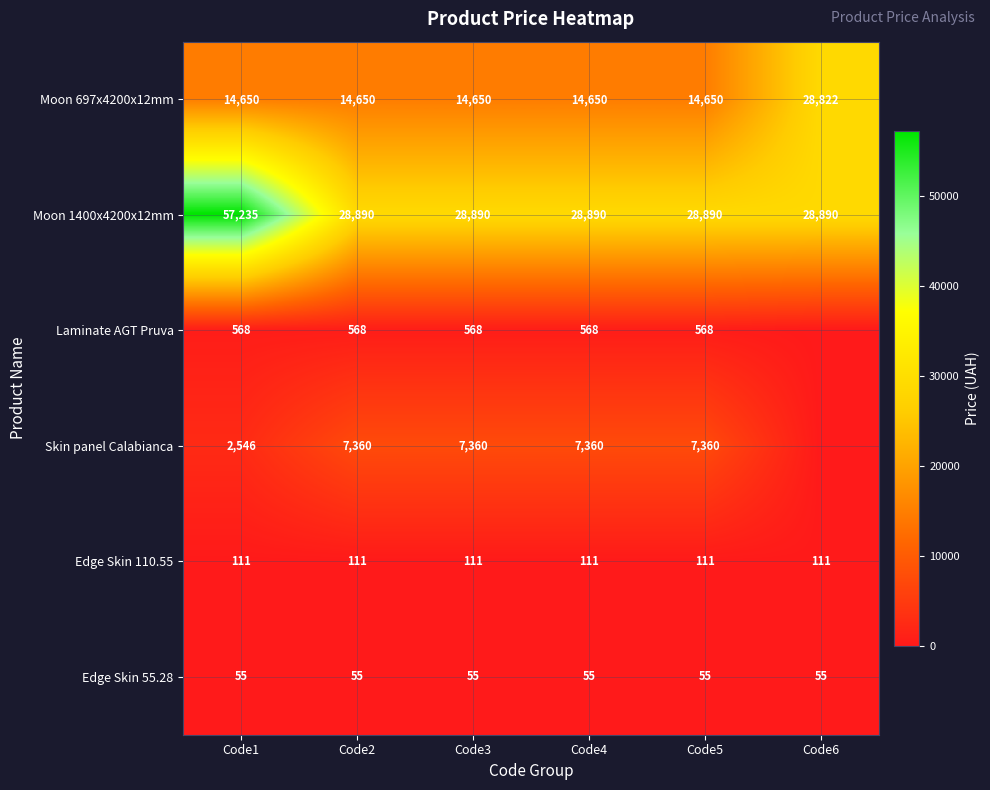

The Moon 697x4200x12mm series shows 24047.2 at Code5. True or false?

False